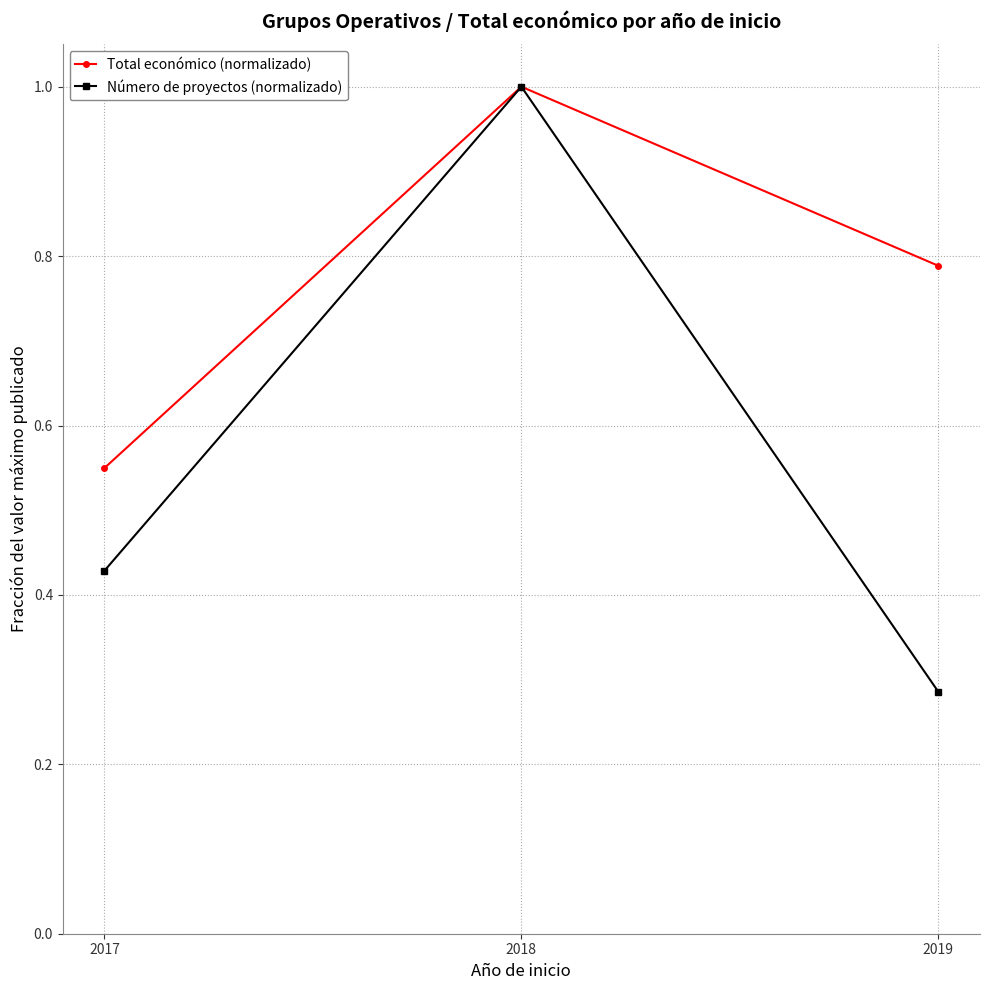

What is the average value of the Número de proyectos (normalizado) series?

0.6